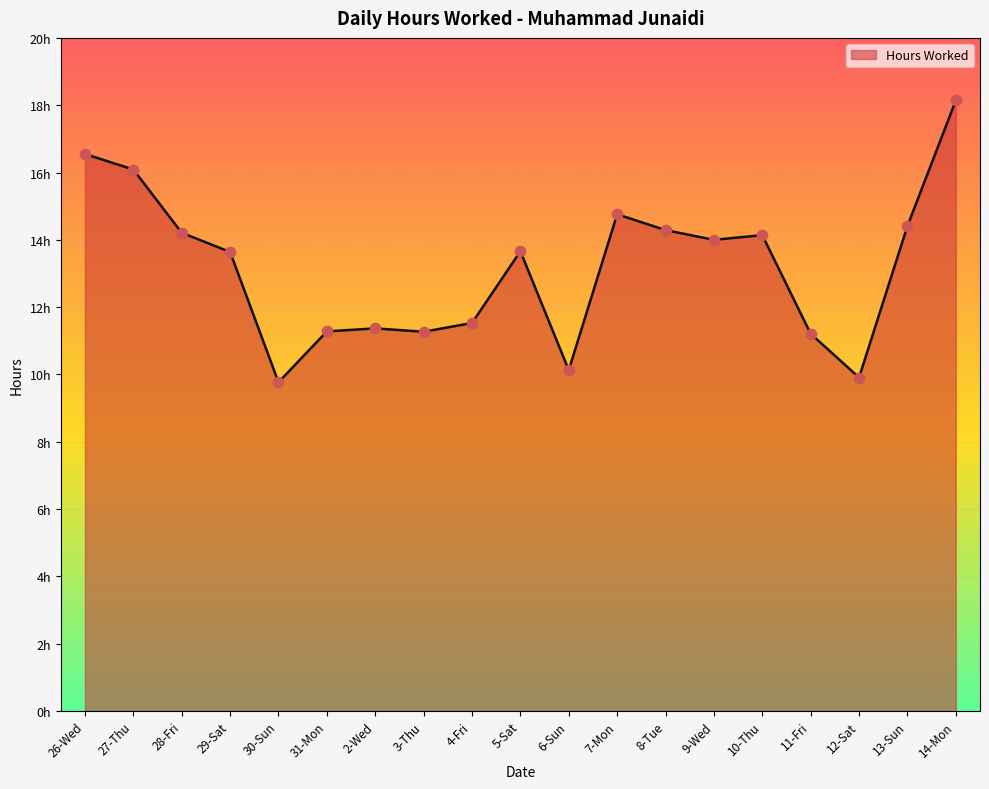

Is this an area chart (filled region under the line)?

Yes